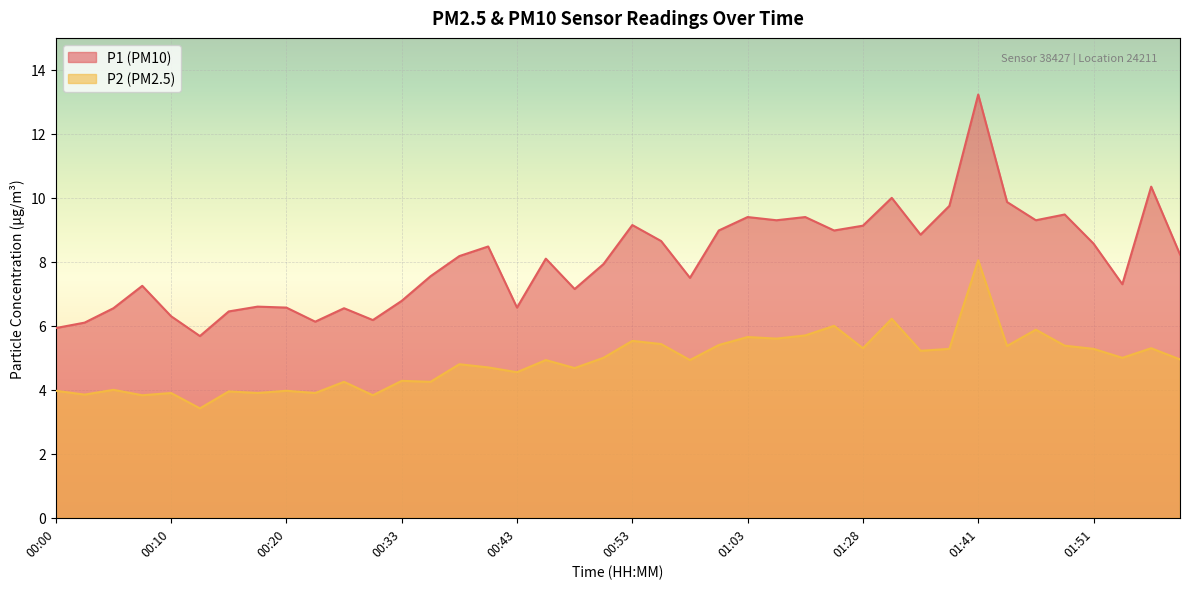

True or false: P2 and P1 intersect in this chart.

False